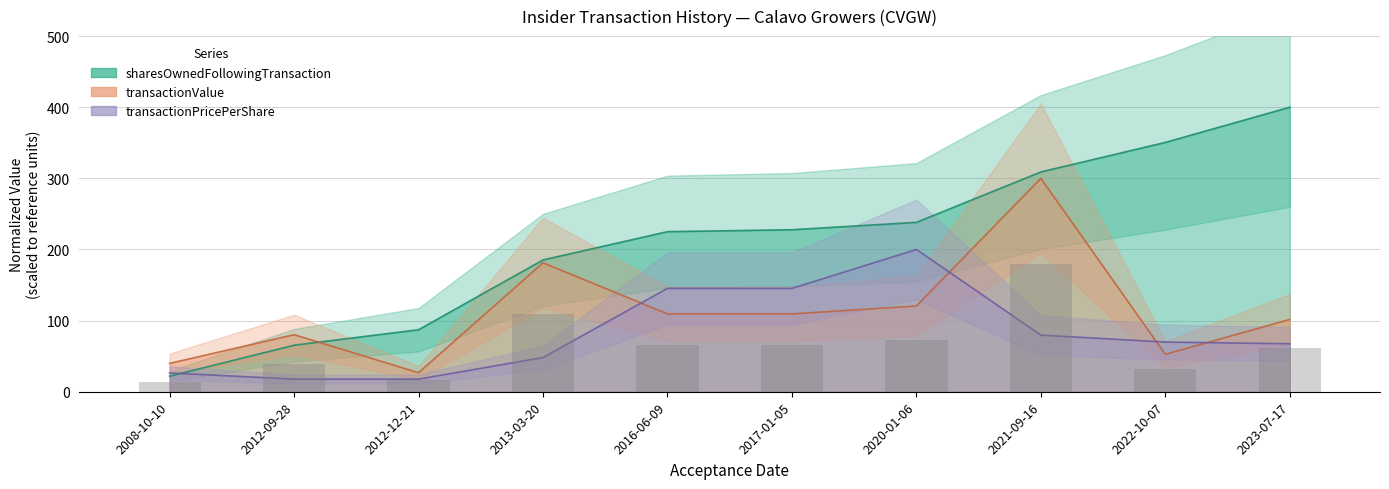

Are the bars grouped side by side (vs. stacked)?

Yes